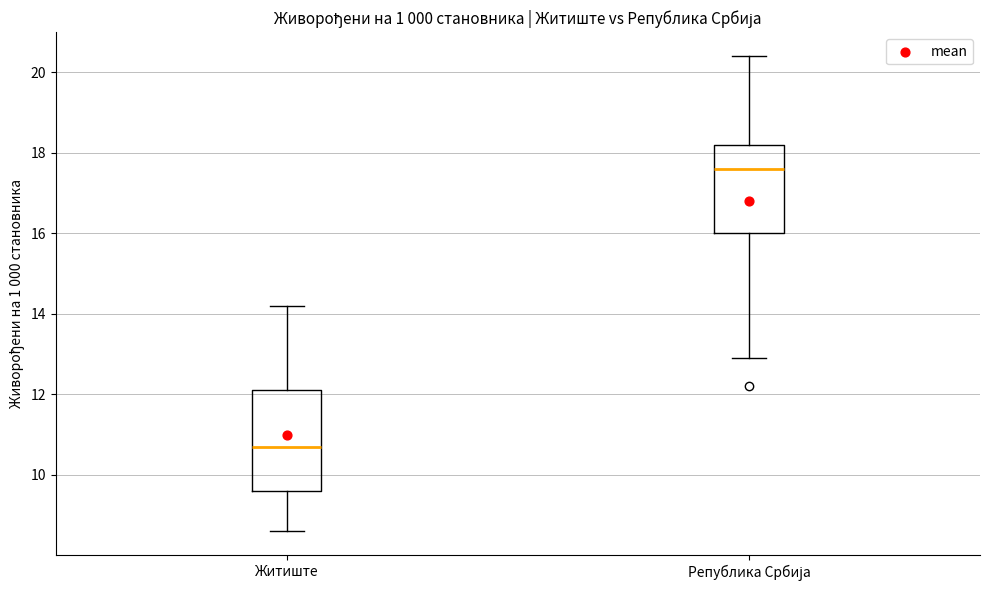

Reading left to right, read every box against the y-axis: the position of its median line, the range the box covers, and the ends of its whiskers. The values are not printed on the chart, so give them approximately, as read against the axis.

Житиште: median 10.8, box 9.6 to 12.2, whiskers 8.6 to 14.2
Република Србија: median 17.6, box 16.0 to 18.2, whiskers 13.0 to 20.4